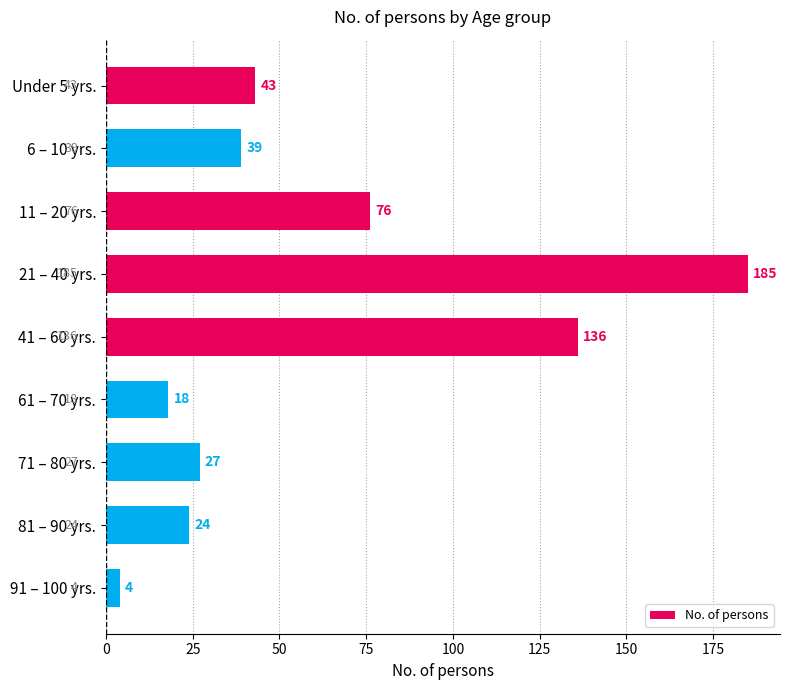

What is the greatest value displayed?

185